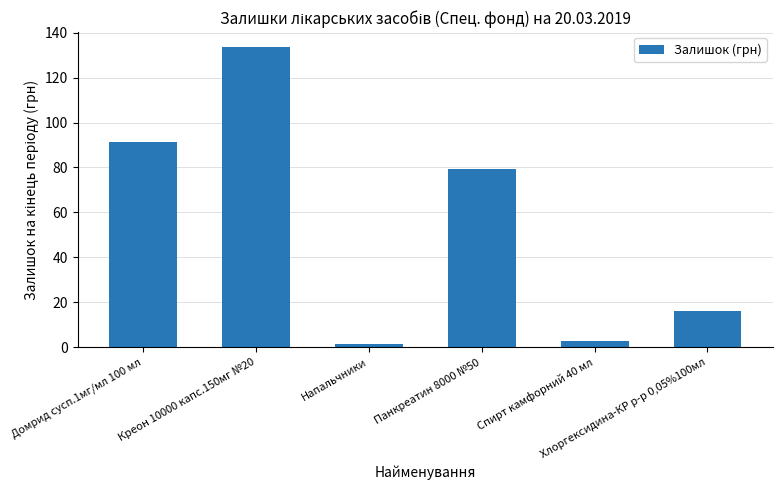

At which label does the data first exceed 79?

Домрид сусп.1мг/мл 100 мл